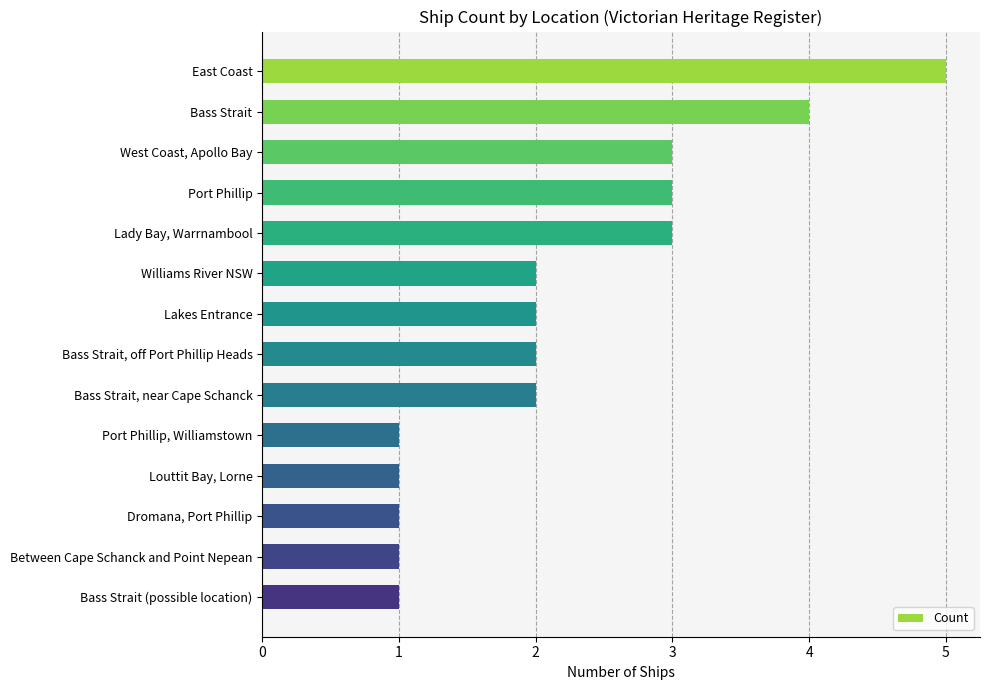

Reading top to bottom, transcribe all the data shown in this chart.

East Coast=5	Bass Strait=4	West Coast, Apollo Bay=3	Port Phillip=3	Lady Bay, Warrnambool=3	Williams River NSW=2	Lakes Entrance=2	Bass Strait, off Port Phillip Heads=2	Bass Strait, near Cape Schanck=2	Port Phillip, Williamstown=1	Louttit Bay, Lorne=1	Dromana, Port Phillip=1	Between Cape Schanck and Point Nepean=1	Bass Strait (possible location)=1